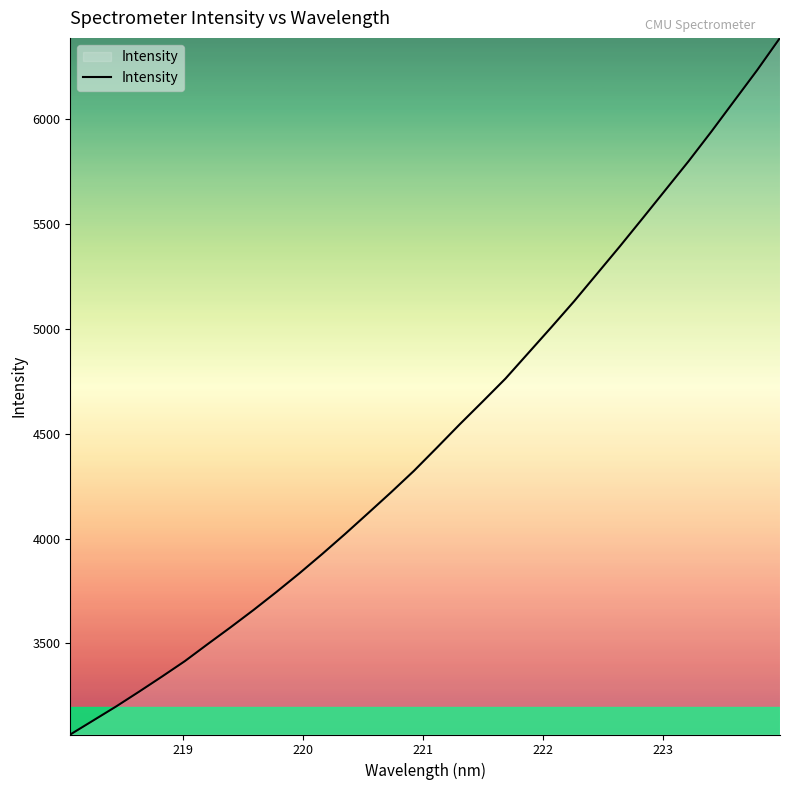

What is the minimum value shown in the chart?

3066.0